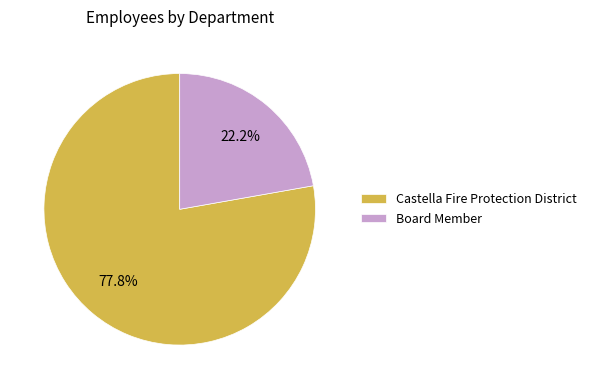

What is the total percentage of Castella Fire Protection District and Board Member?

100.0%